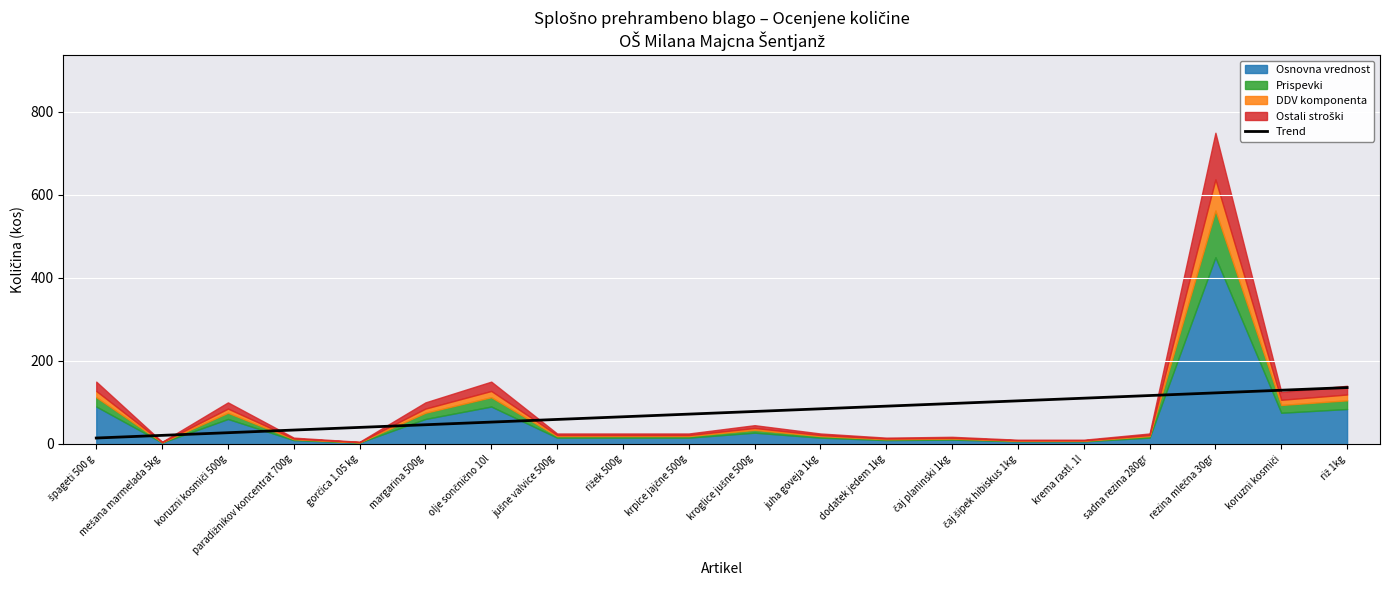

How many data points does each series have?

20